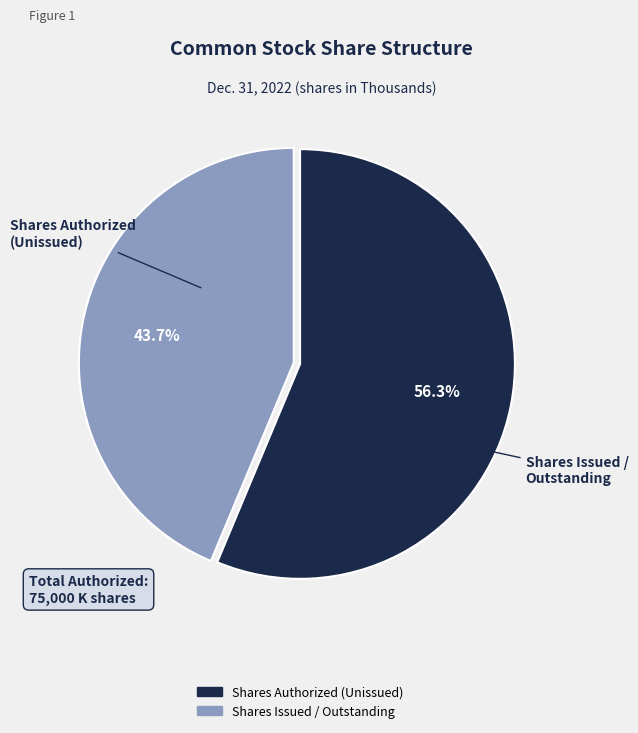

Is there a majority slice in this chart?

Yes